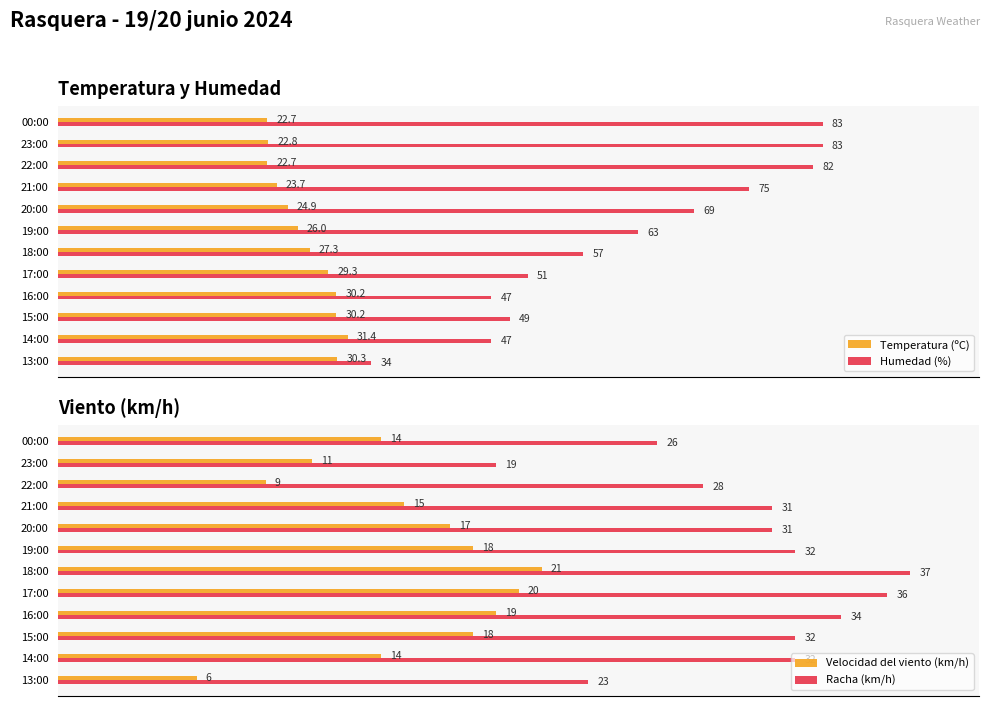

At which label is Racha (km/h) closest to 28?

22:00